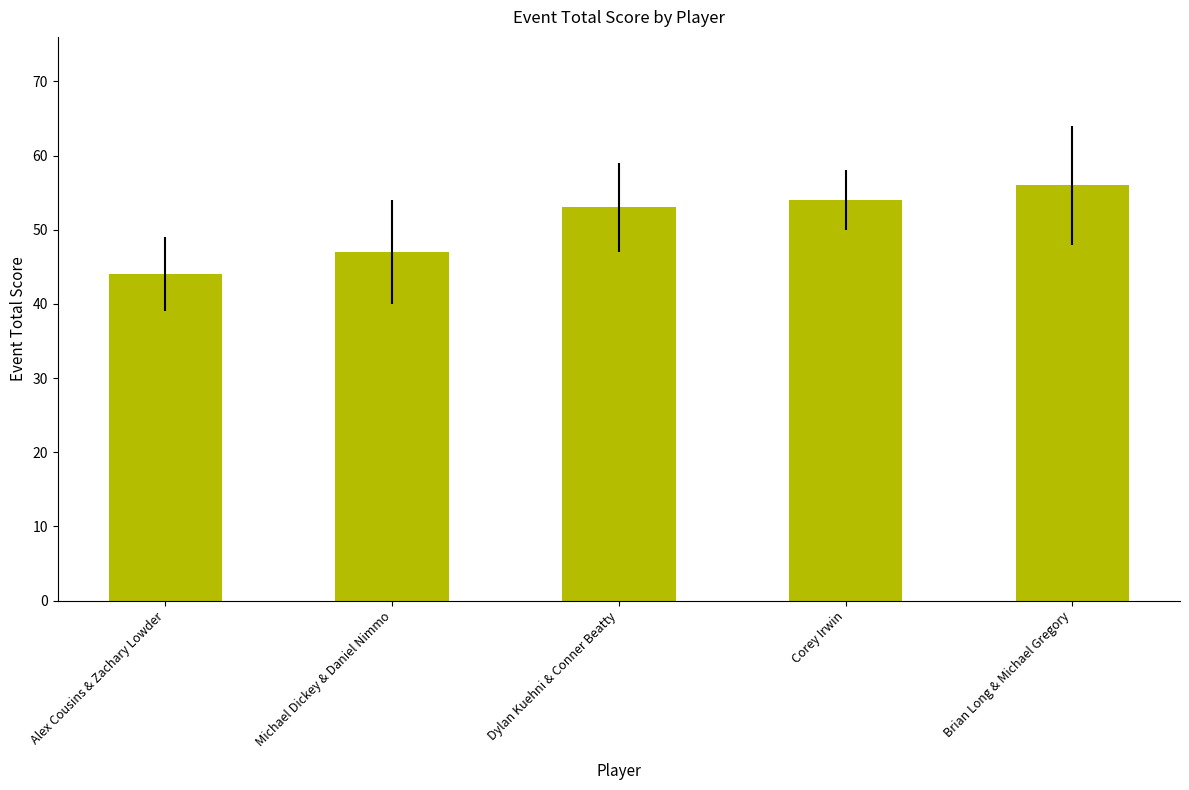

The chart shows a value of 30 at Brian Long & Michael Gregory. True or false?

False